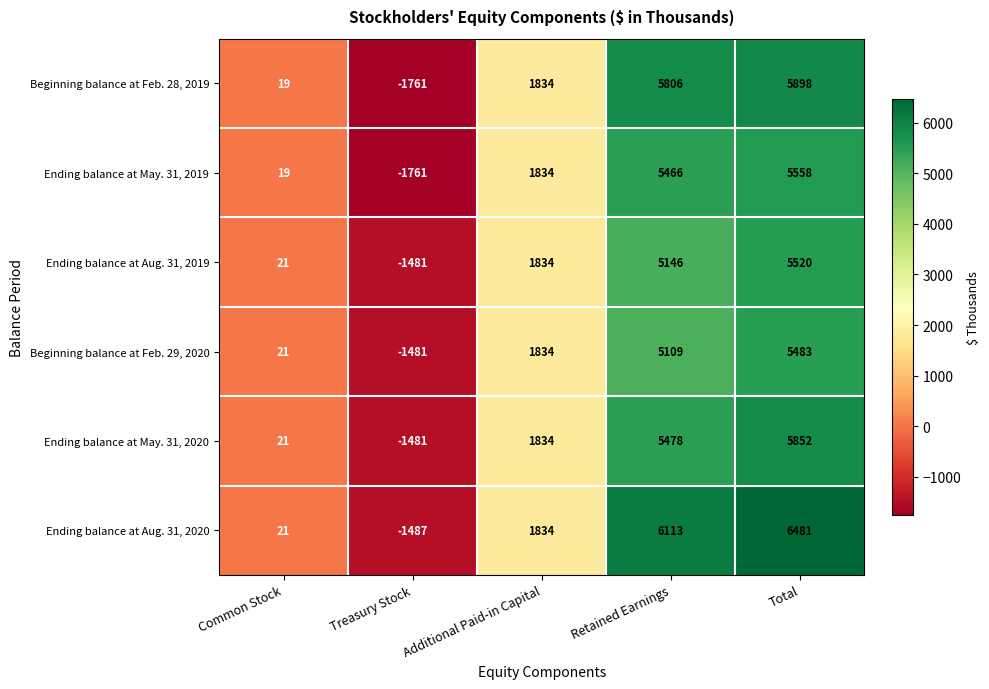

The Ending balance at Aug. 31, 2020 series shows 6481 at Total. True or false?

True